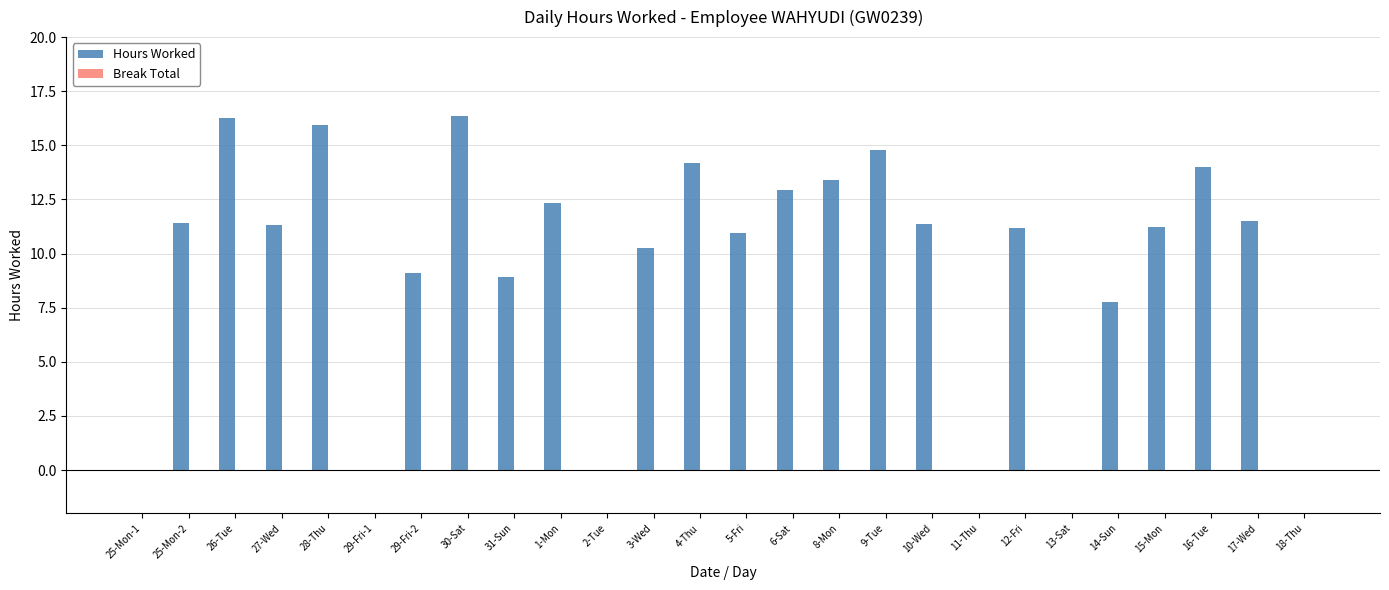

At which label is the value closest to 8?

14-Sun